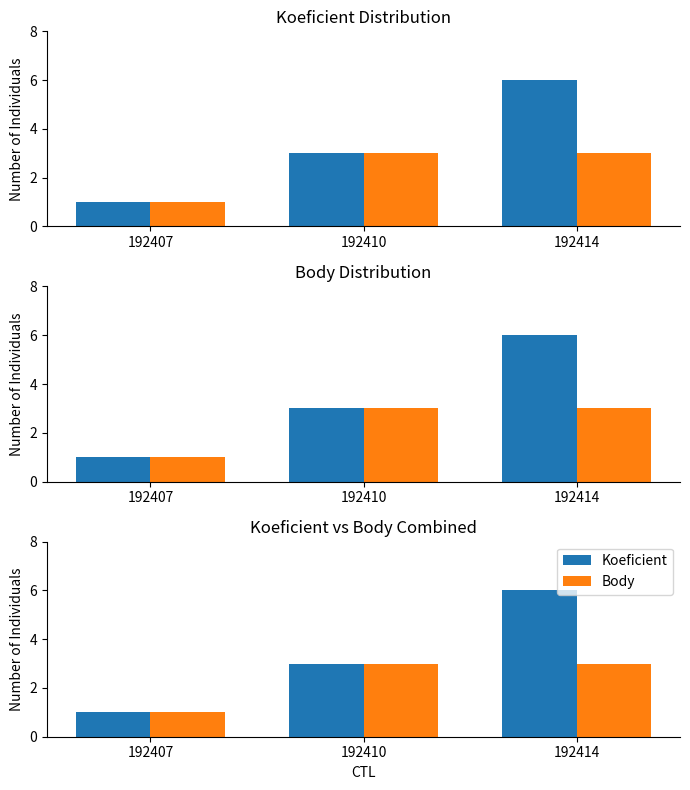

Where is Body nearest to the value 2?

192407